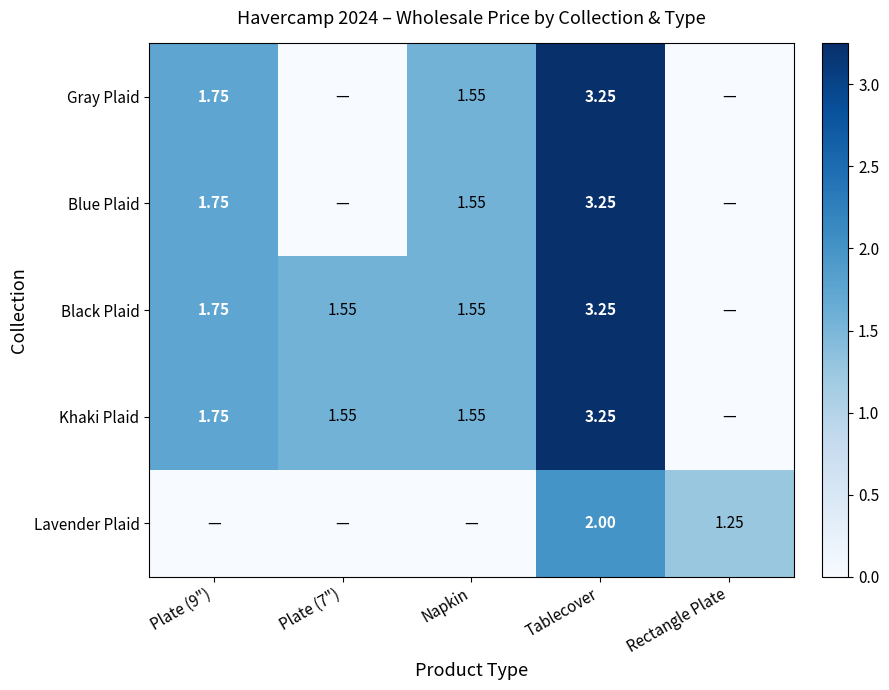

Is the value of Black Plaid at Tablecover greater than the value of Khaki Plaid at Plate (9")?

Yes